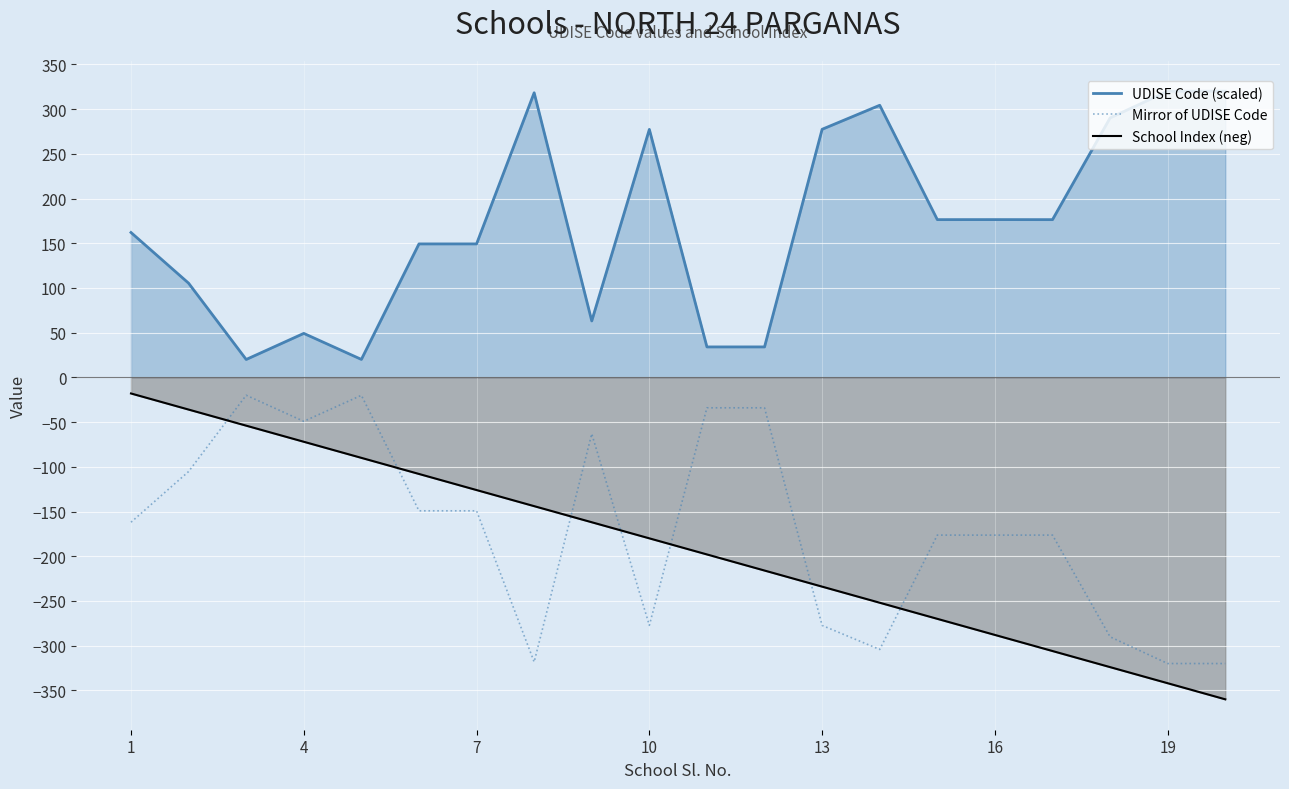

What is the difference between the maximum and minimum values in the School Index (neg) series?

342.0